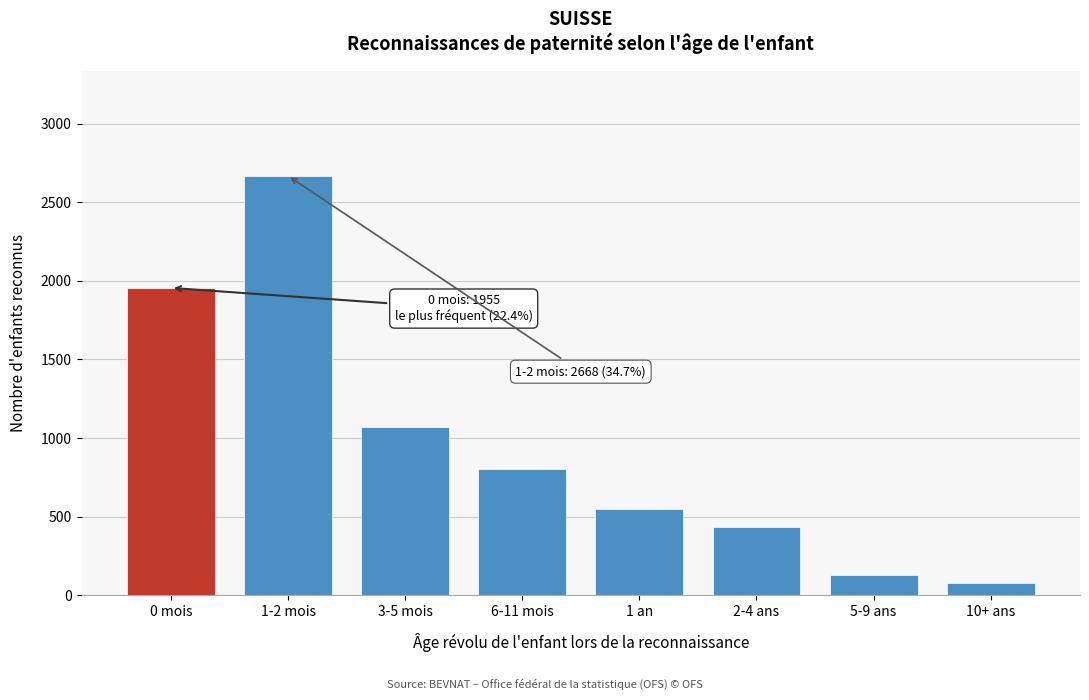

Reading right to left, what are all the values shown in this chart?

10+ ans=79	5-9 ans=128	2-4 ans=437	1 an=547	6-11 mois=805	3-5 mois=1073	1-2 mois=2668	0 mois=1955